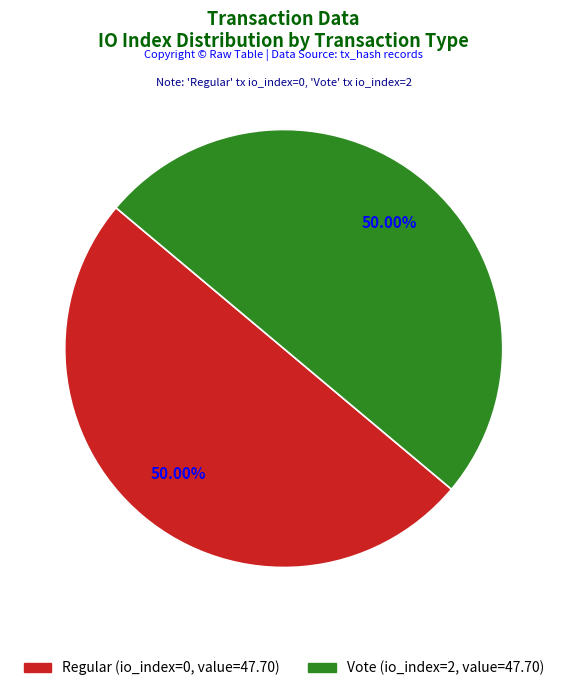

Do Vote and Regular together represent more than half of the pie?

Yes